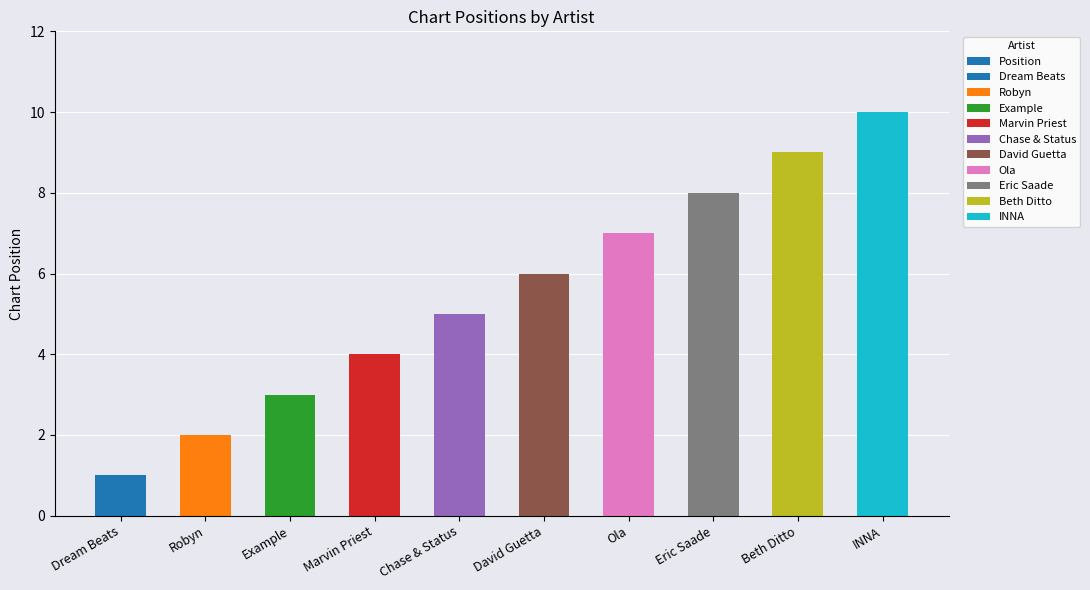

Count the values in the range 3 to 8.

6